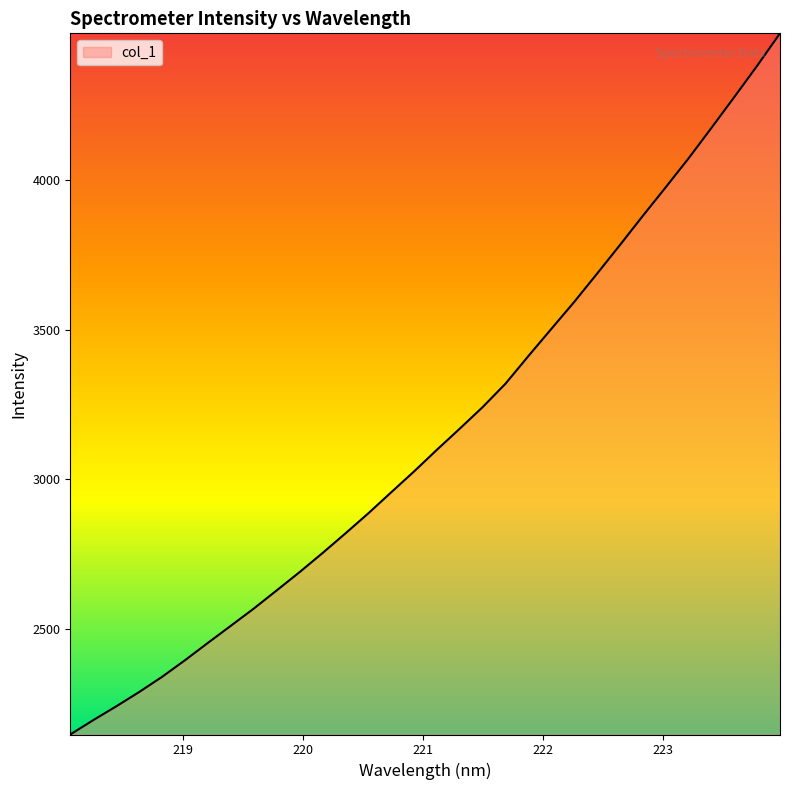

What is the greatest value displayed?

4491.2